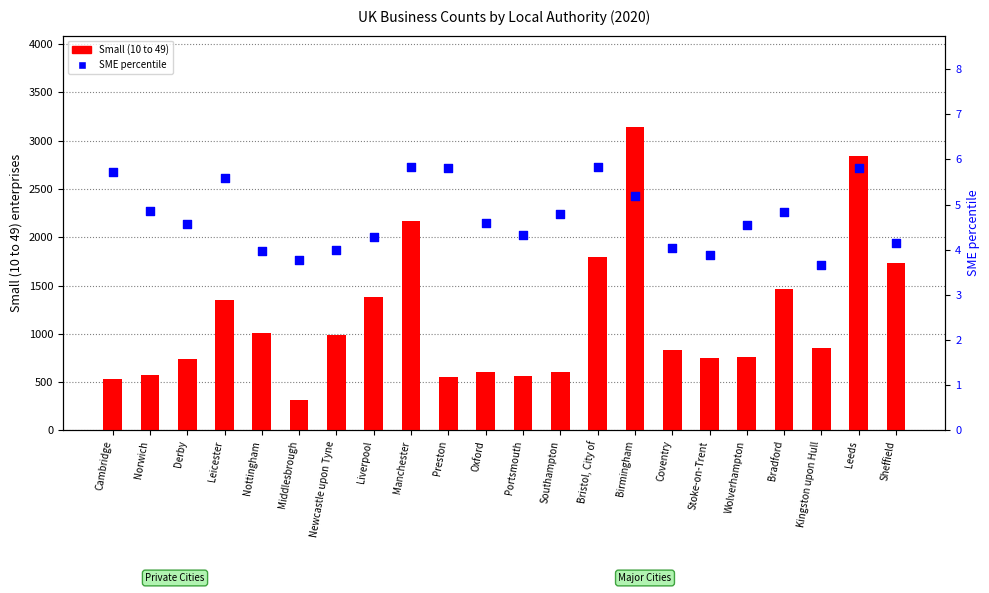

At which category is the sum across all series the highest?

Birmingham